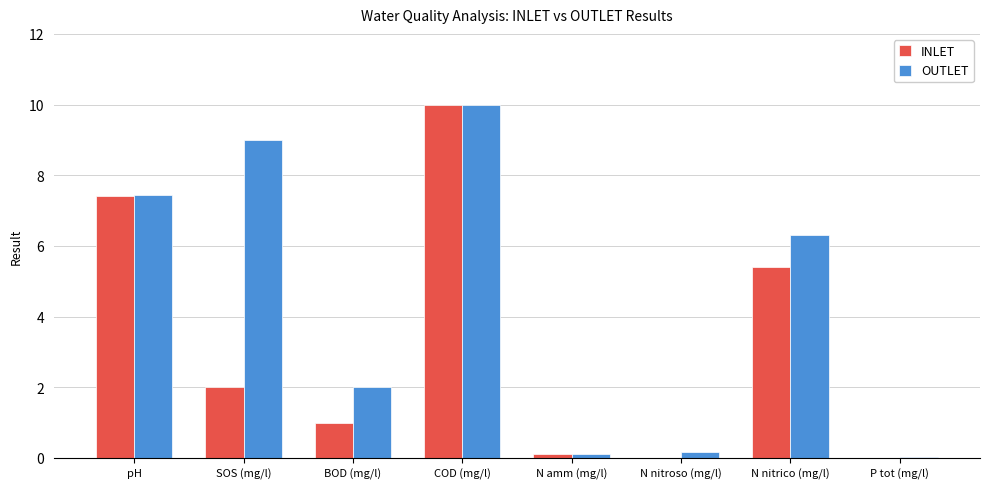

Which series changed the most between COD (mg/l) and P tot (mg/l)?

INLET